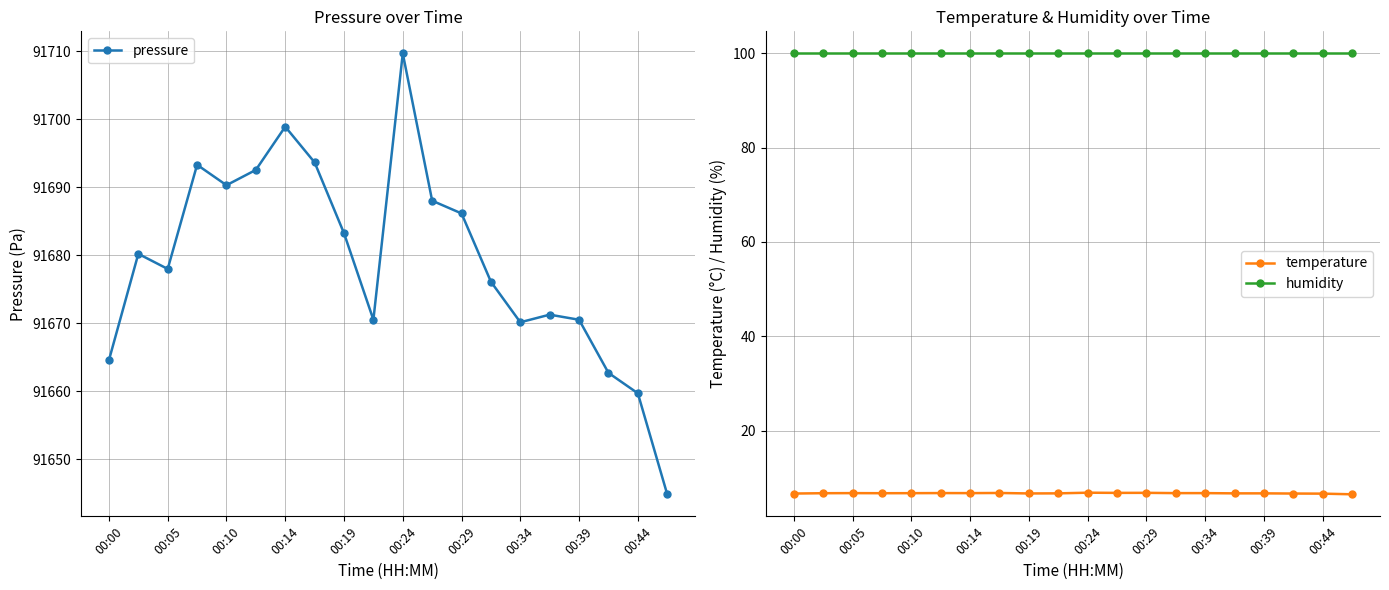

The value of temperature at 00:34 is 2.2. True or false?

False